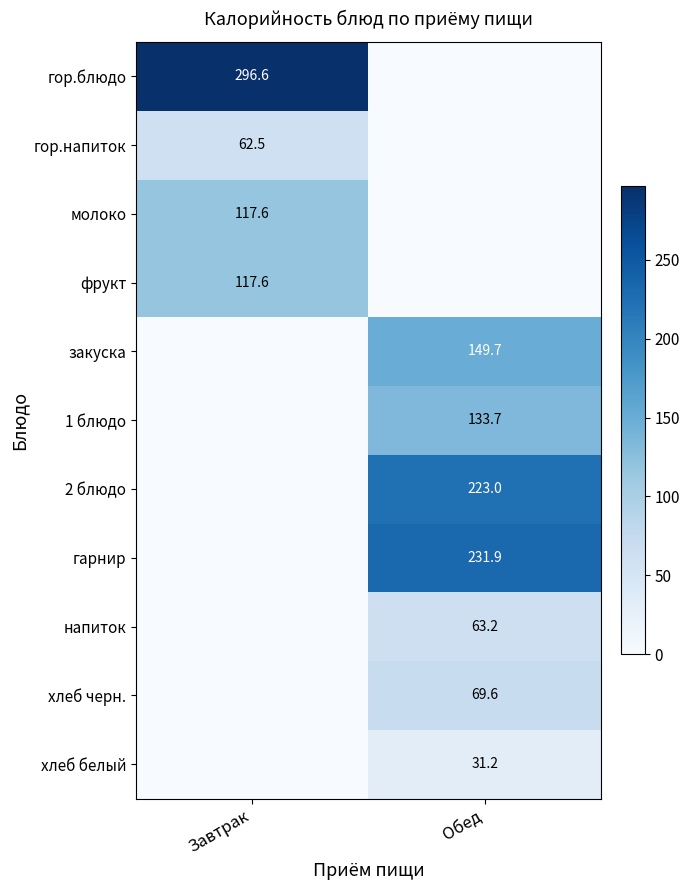

The value of молоко at Завтрак is 187.6. True or false?

False